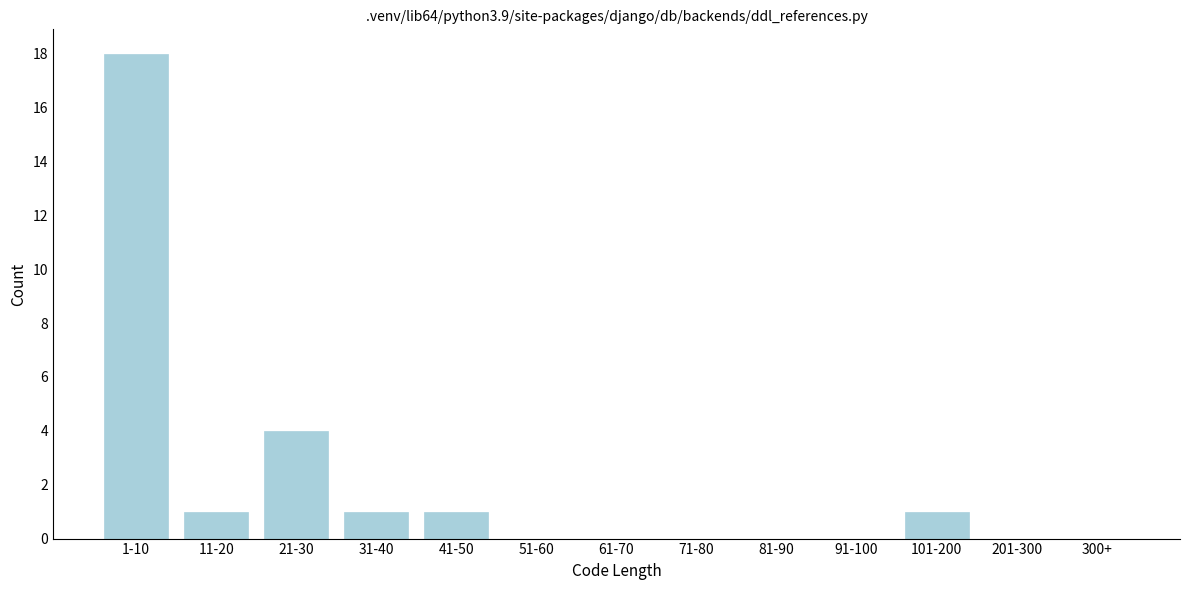

Reading right to left, transcribe all the data shown in this chart.

300+=0	201-300=0	101-200=1	91-100=0	81-90=0	71-80=0	61-70=0	51-60=0	41-50=1	31-40=1	21-30=4	11-20=1	1-10=18